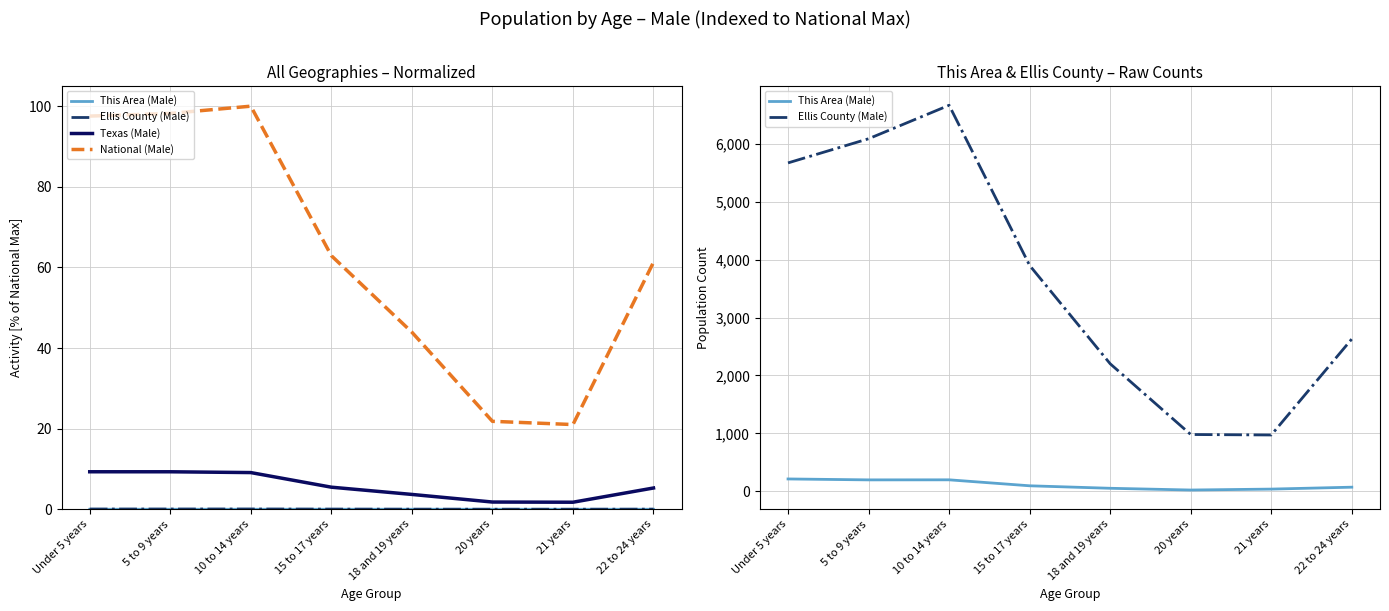

What position from the left is 15 to 17 years?

4